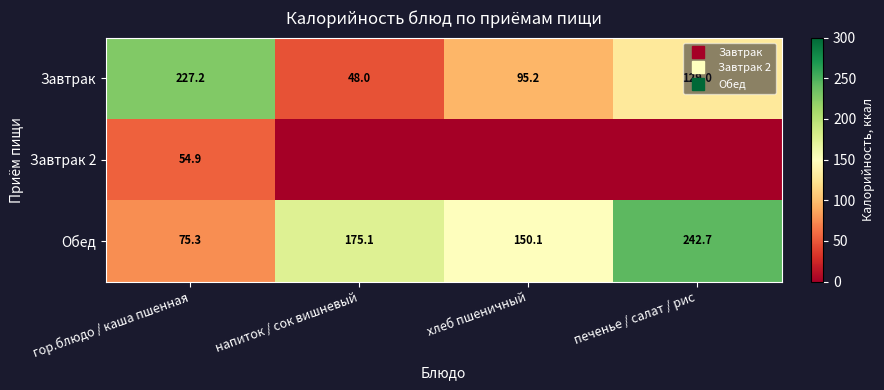

Which category has the lowest value in the Завтрак 2 series?

напиток / сок вишневый